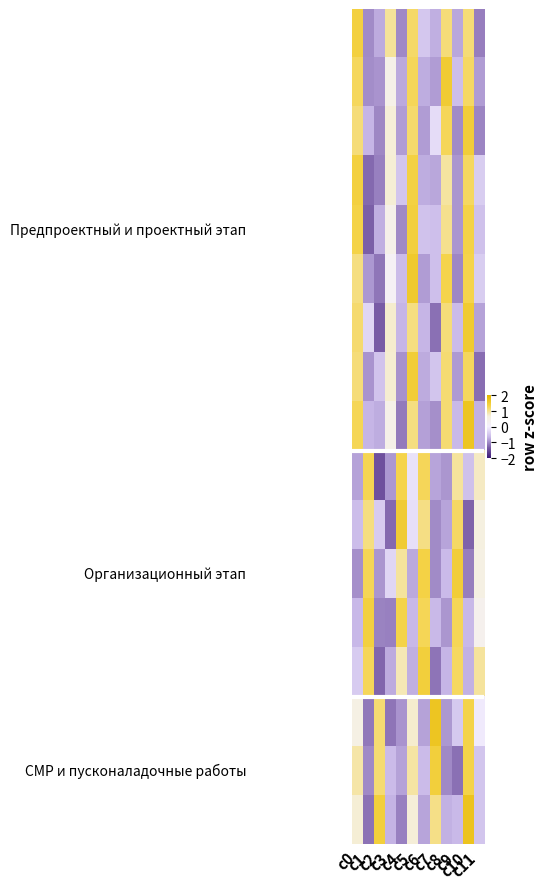

Count the number of categories in the chart.

12